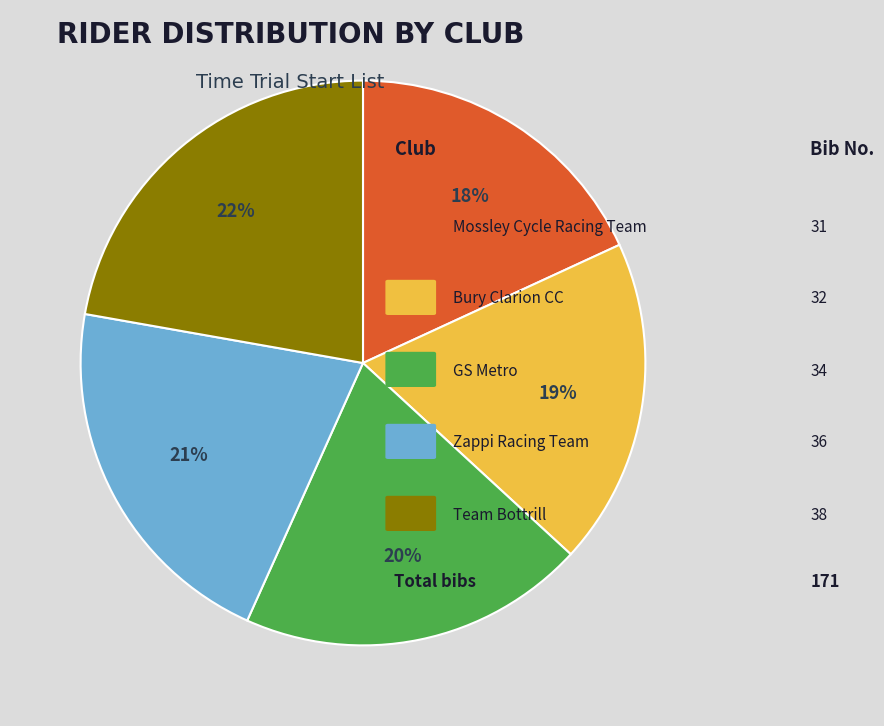

To the nearest percent, what is the difference between the largest and smallest slice percentages?

4%